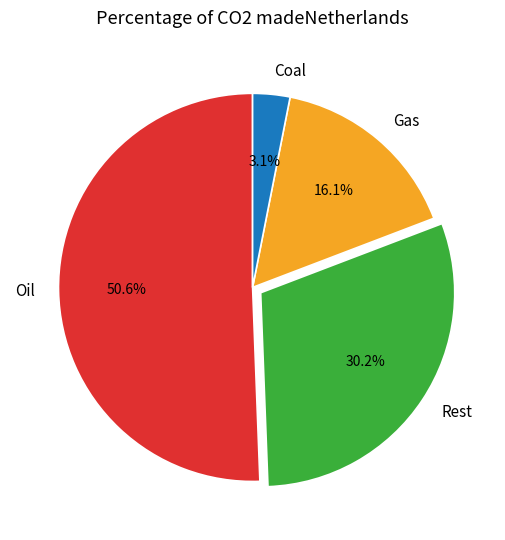

Which has a higher value, Rest or Gas?

Rest